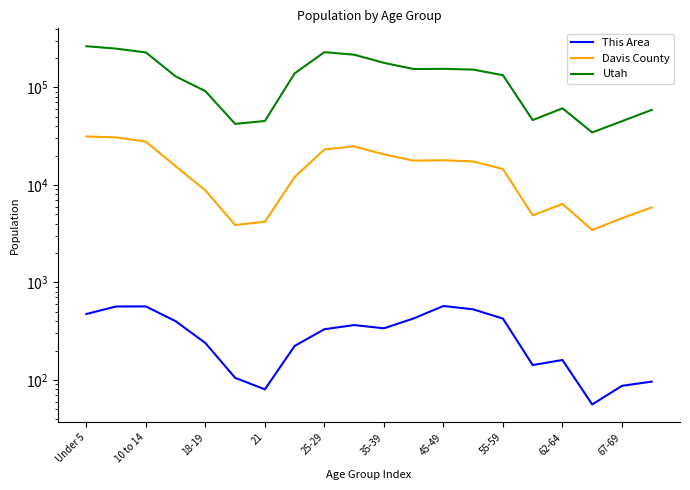

Does the chart have visible grid lines?

No